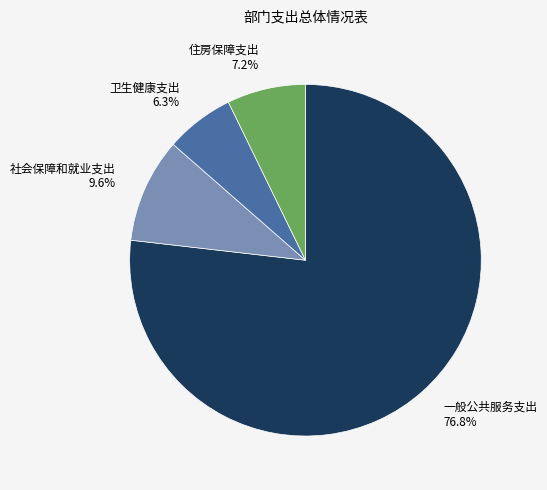

What portion of the pie excludes 社会保障和就业支出?

90.4%